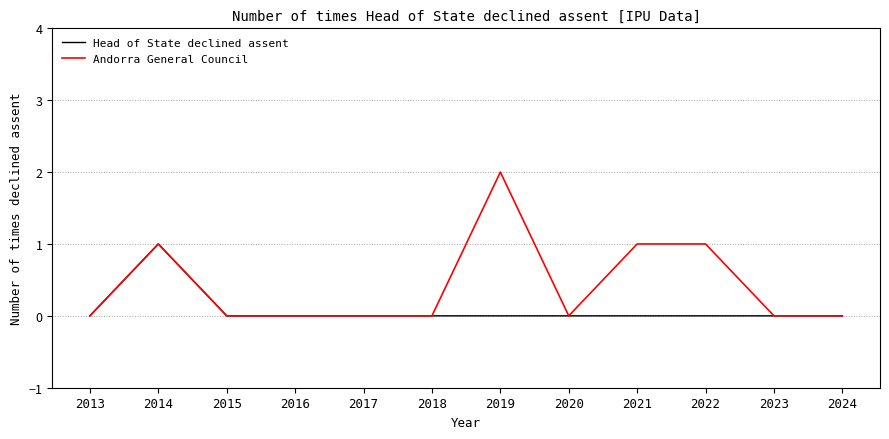

What is the total value across all series at 2021?

1